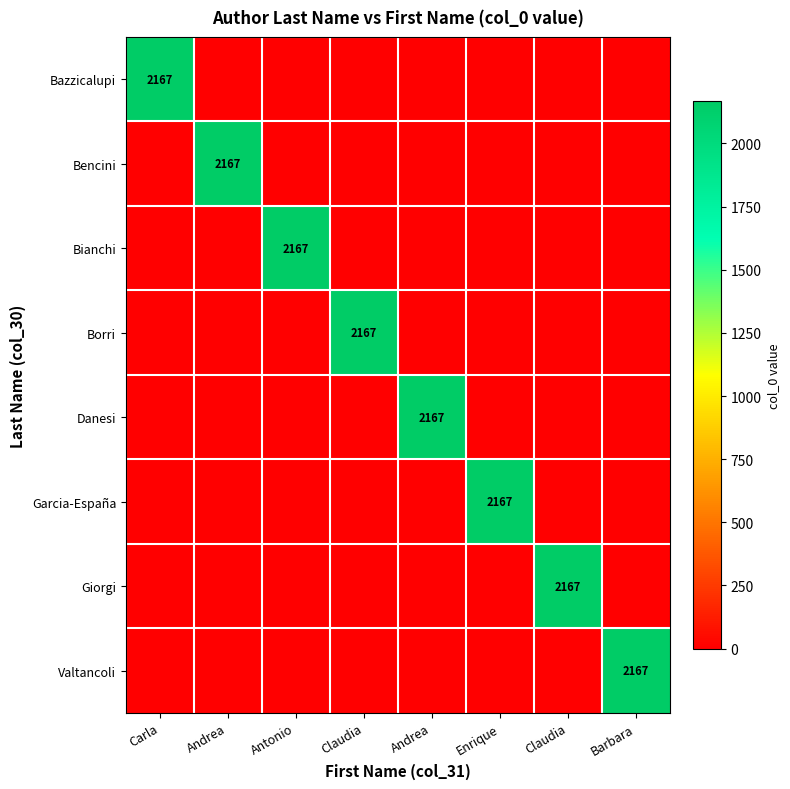

Which label corresponds to the largest value in the chart?

Carla